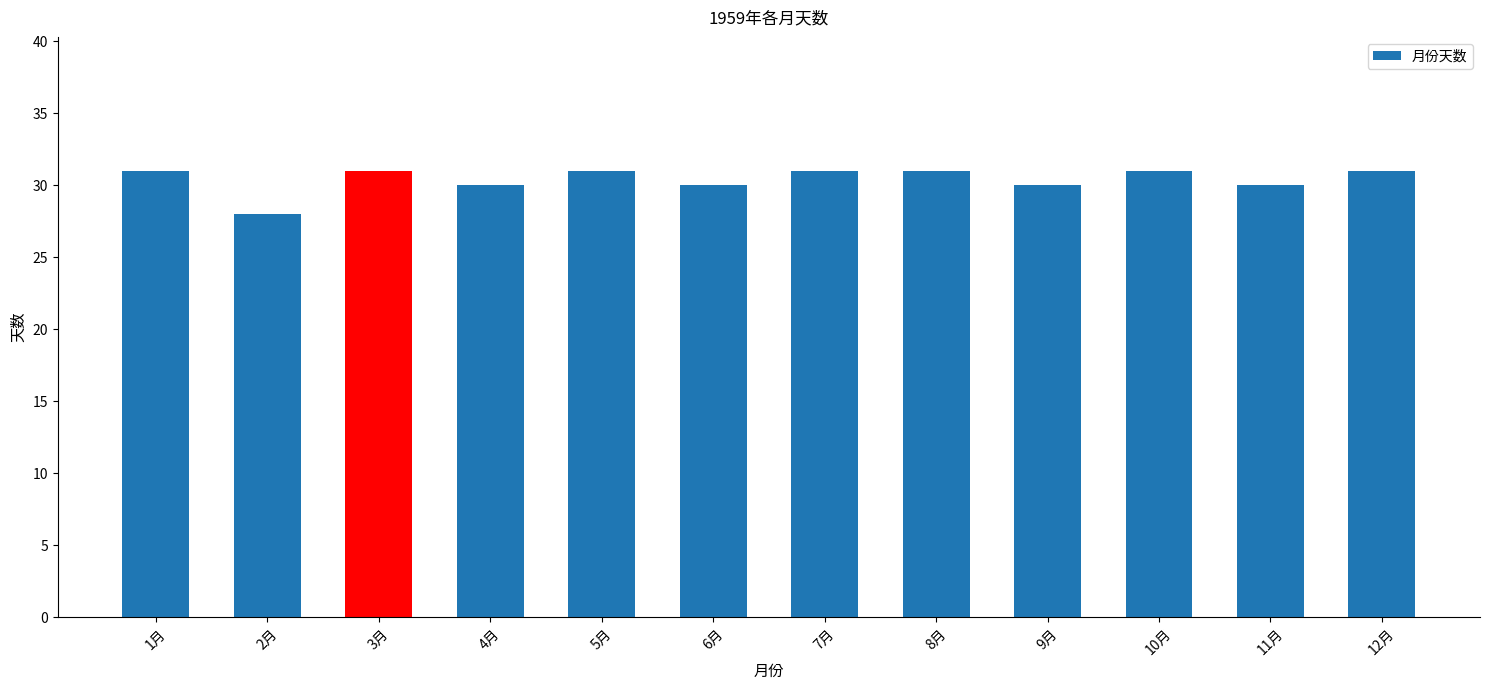

What is the maximum value shown in the chart?

31